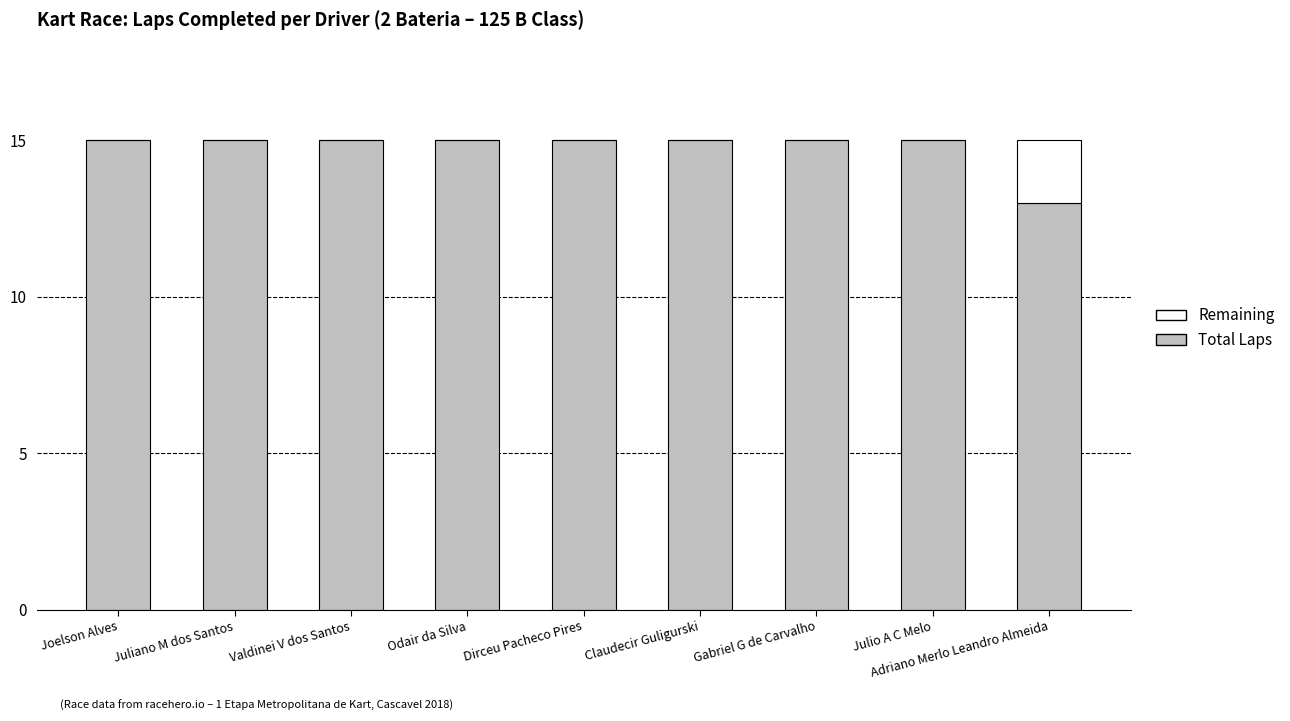

What is the total value across all series at Julio A C Melo?

15